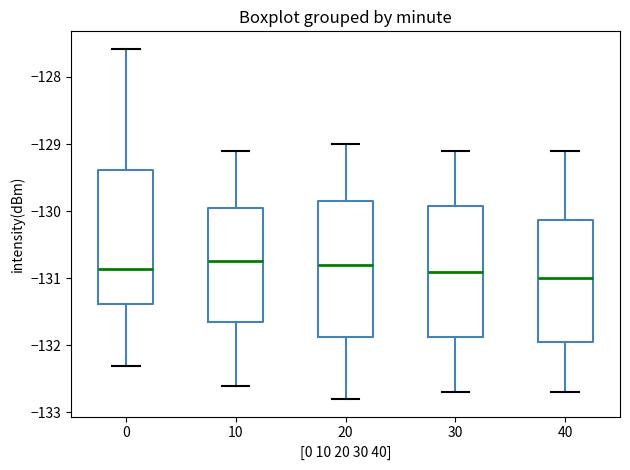

Where is the upper edge of the box at x = 40 on the y-axis? The values are not printed on the chart, so give them approximately, as read against the axis.

-130.1